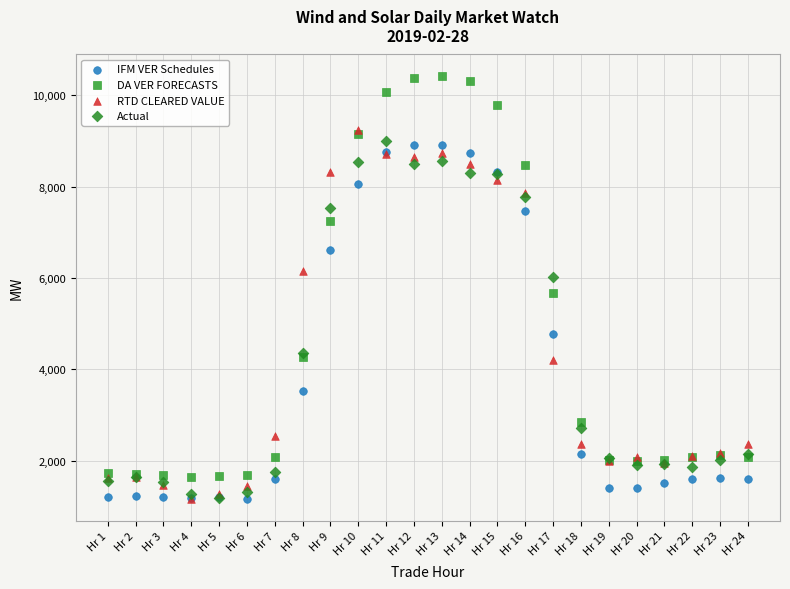

What are all the series names shown in the legend?

IFM VER Schedules, DA VER FORECASTS, RTD CLEARED VALUE, Actual